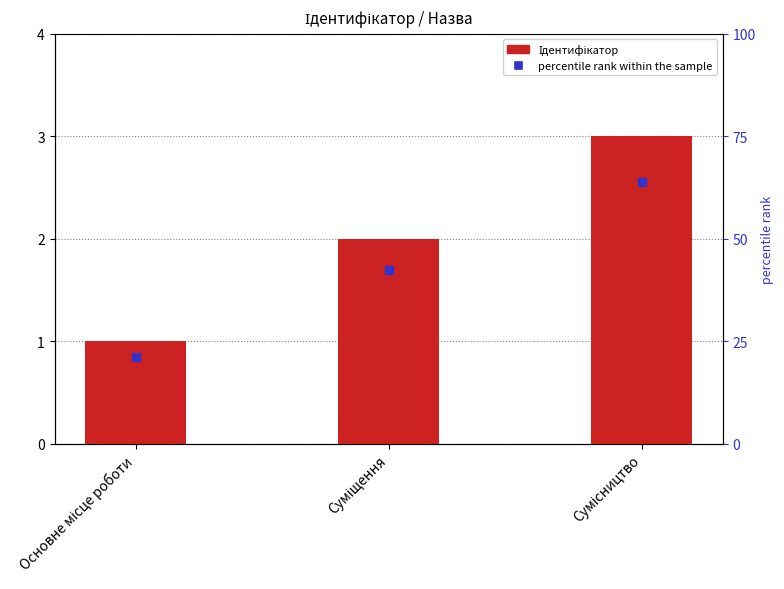

List the labels in order of value, smallest first.

Основне місце роботи, Суміщення, Сумісництво